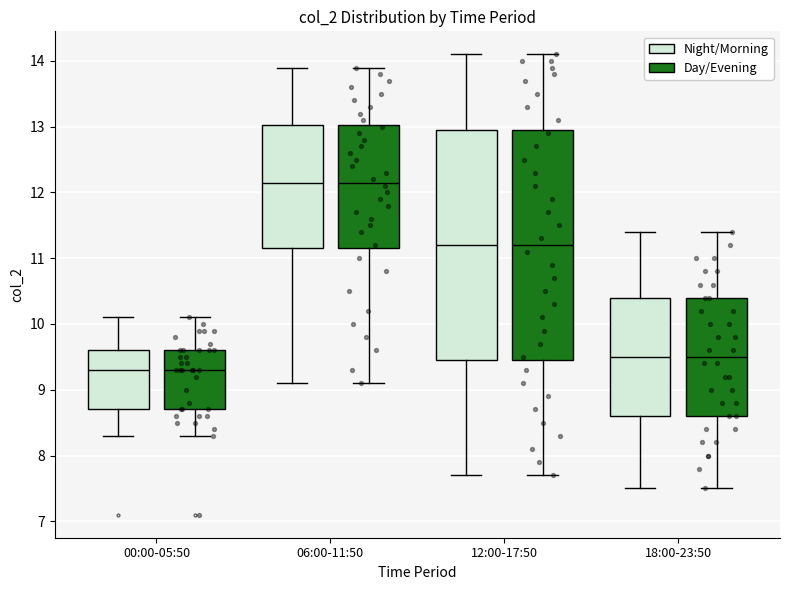

Where does the median line of the box for 00:00-05:50 (Day/Evening) sit on the y-axis? The values are not printed on the chart, so give them approximately, as read against the axis.

9.3